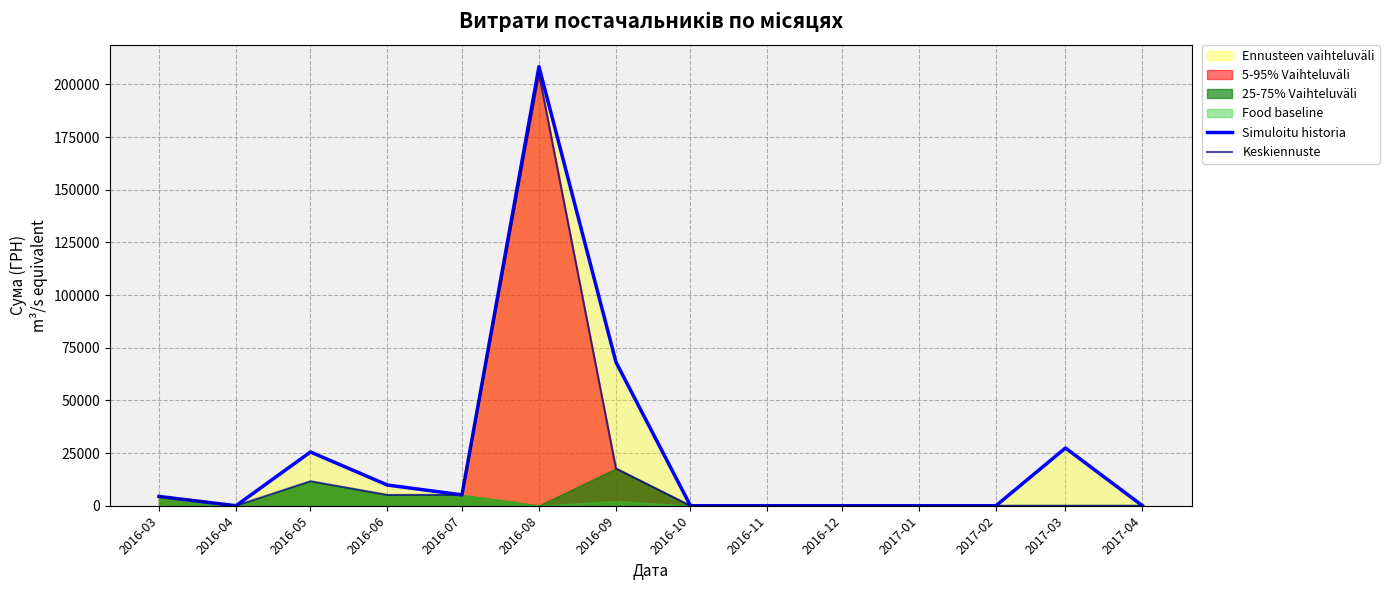

Does the chart have visible grid lines?

Yes